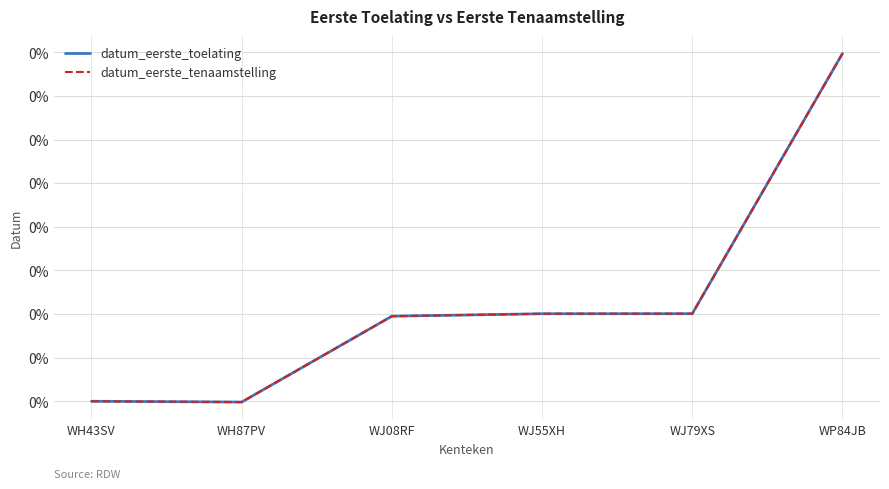

Rank the series by their maximum value, from highest to lowest.

datum_eerste_toelating, datum_eerste_tenaamstelling